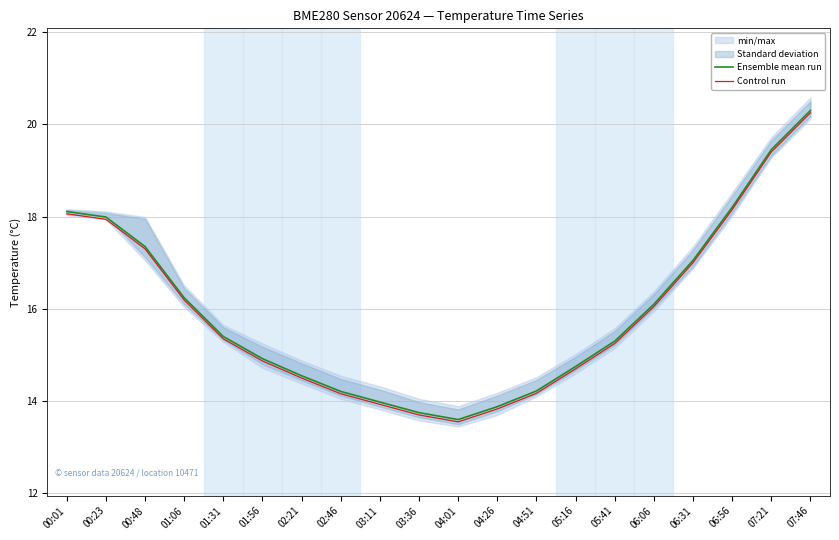

What is the average value of the Control run series?

15.9